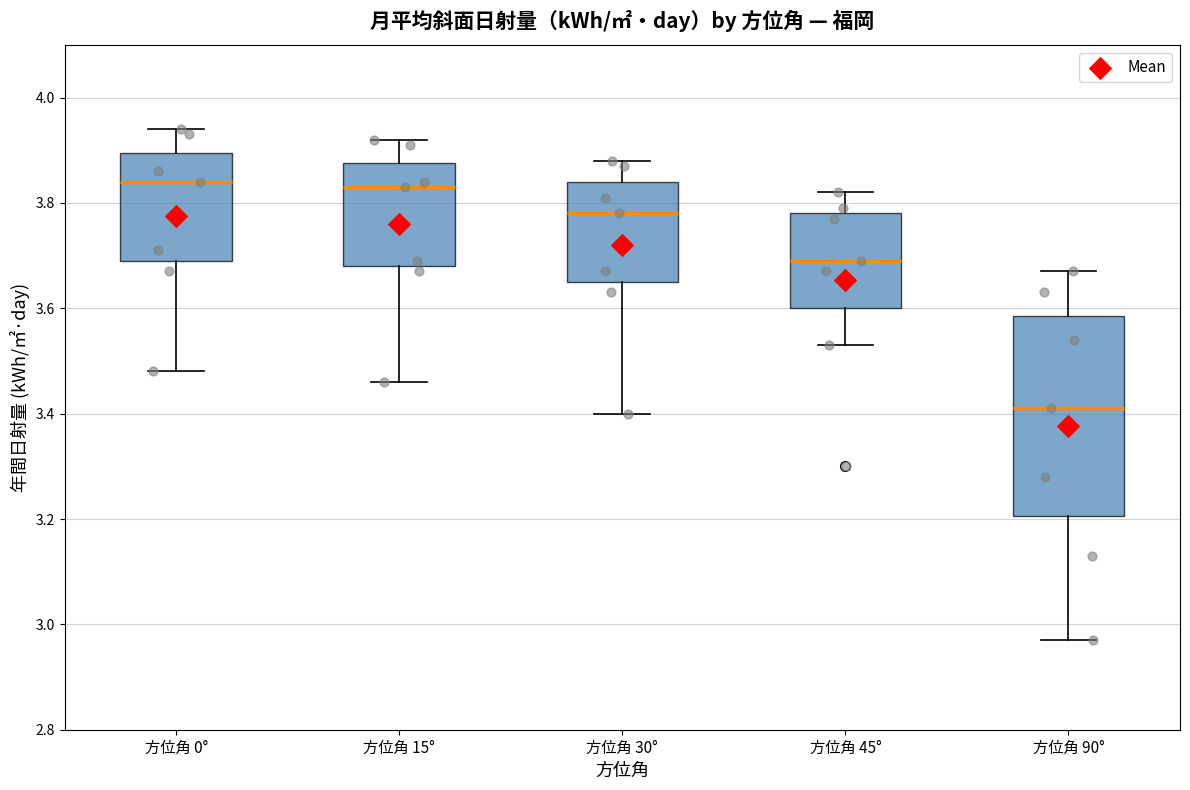

Which box is the tallest, from its lower edge to its upper edge?

方位角 90°